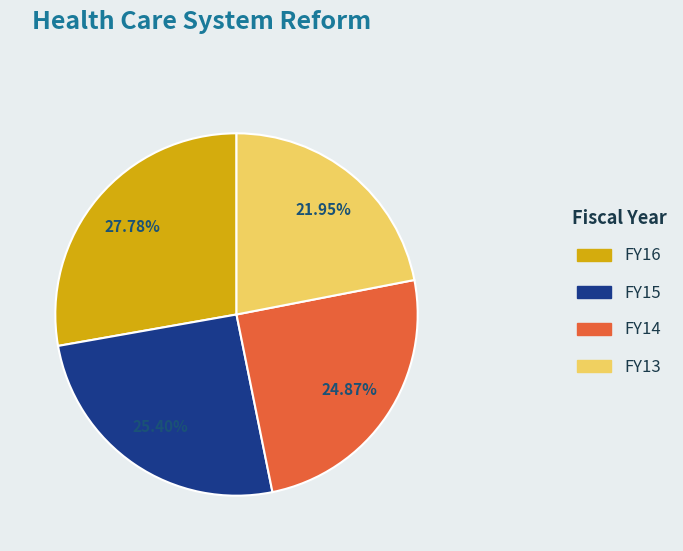

How many slices are in this pie chart?

4